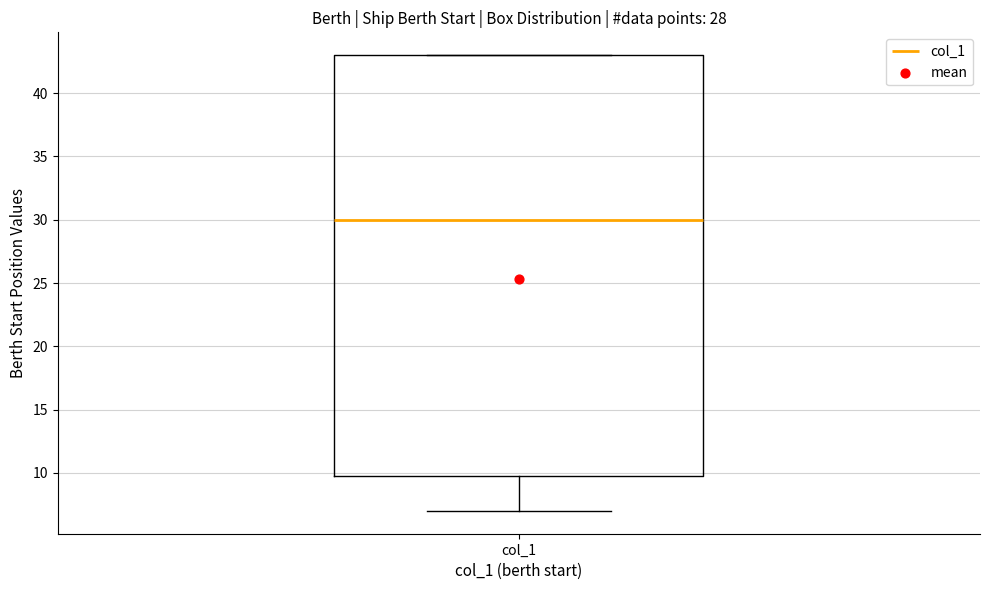

Transcribe this box plot: give where the median line is, the range the box spans, and where the two whiskers end, as read against the y-axis. The values are not printed on the chart, so give them approximately, as read against the axis.

median 30, box 10 to 43, whiskers 7 to 43